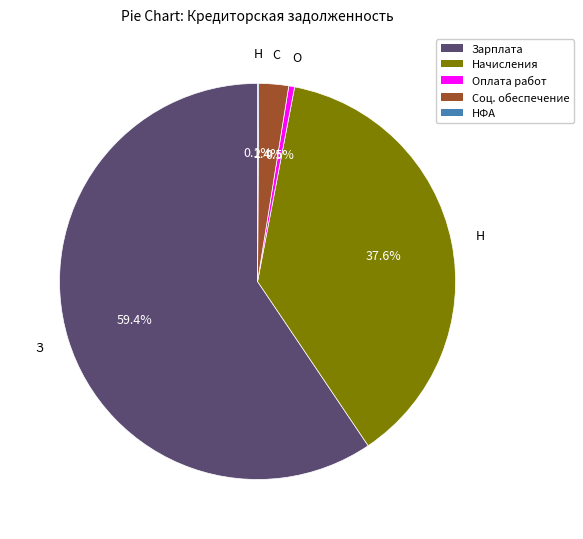

Is there a majority slice in this chart?

Yes